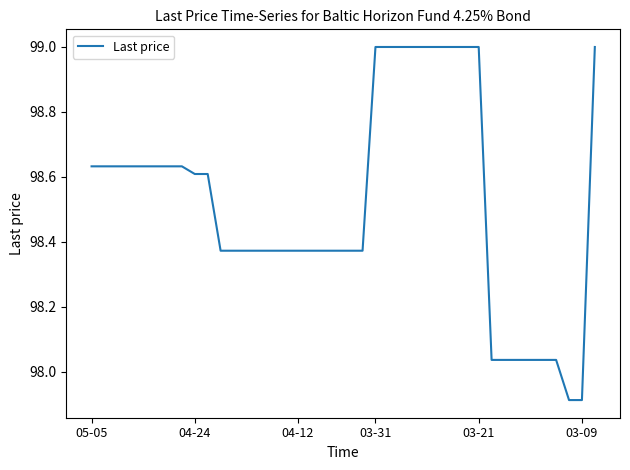

What is the difference between the maximum and minimum values?

1.1